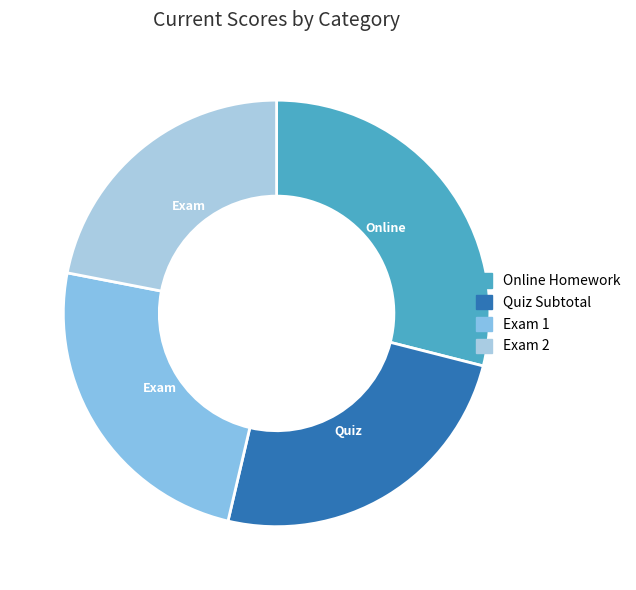

How many segments does this pie chart have?

4